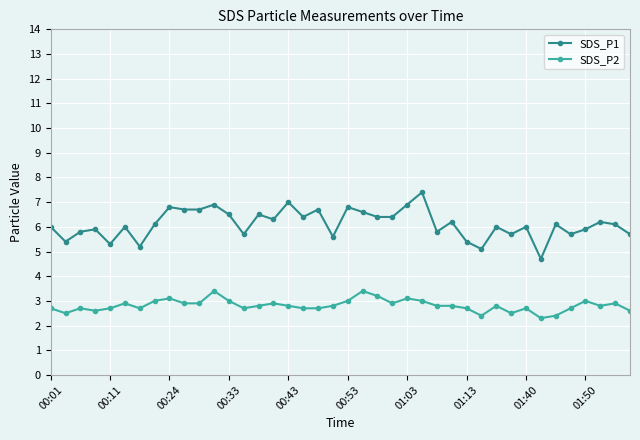

What is the smallest value displayed?

2.3